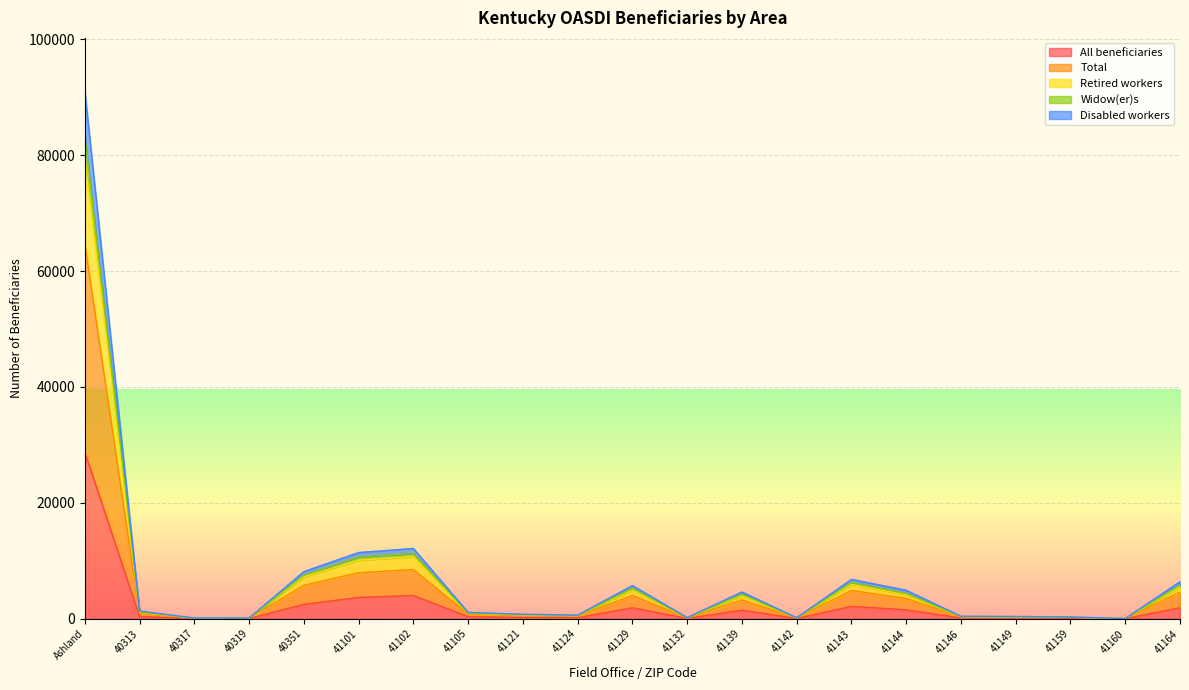

The Disabled workers series shows 1709 at 41105. True or false?

False